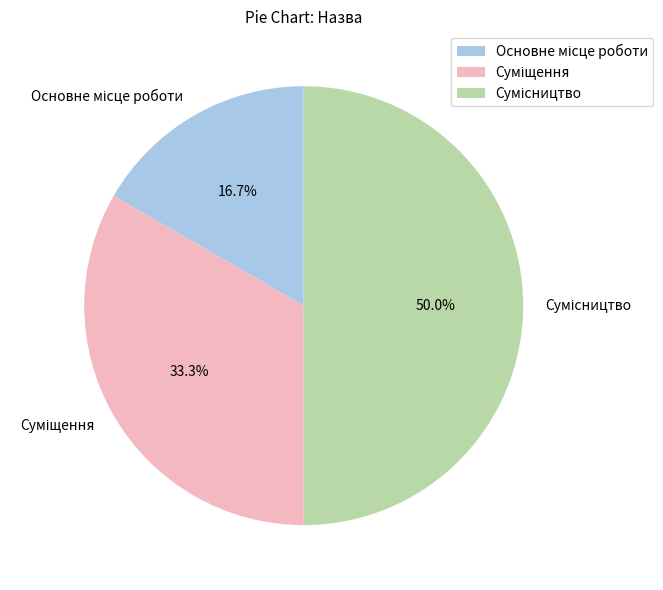

To the nearest percent, what is the difference between the Основне місце роботи and Сумісництво slice percentages?

33%